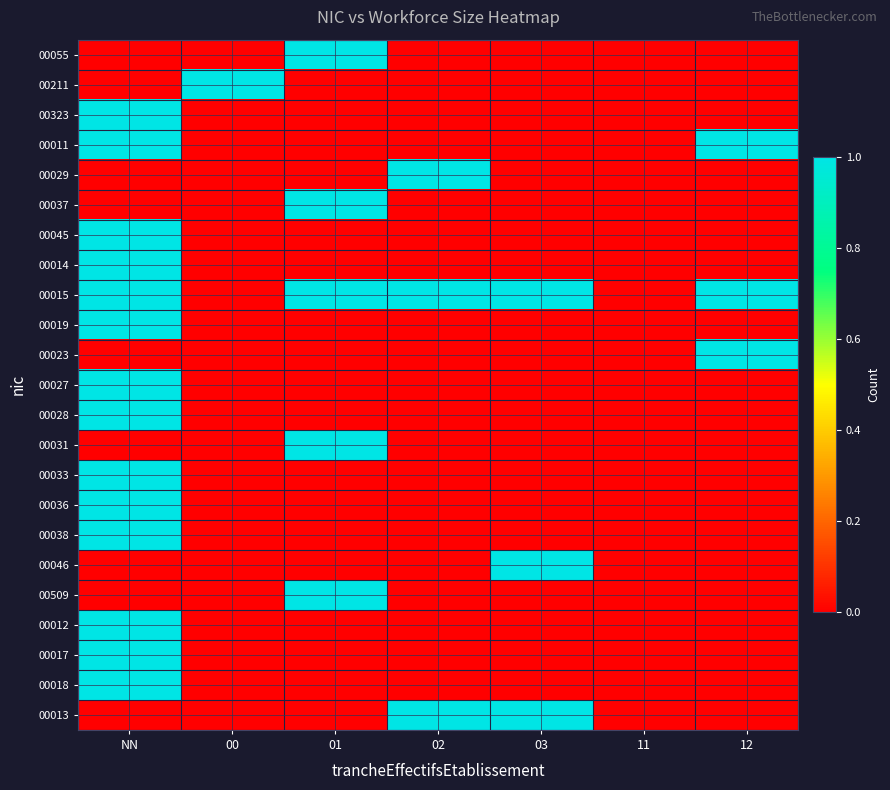

Reading left to right, list all the values displayed in this chart.

00055: NN=0	00=0	01=1	02=0	03=0	11=0	12=0
00211: NN=0	00=1	01=0	02=0	03=0	11=0	12=0
00323: NN=1	00=0	01=0	02=0	03=0	11=0	12=0
00011: NN=1	00=0	01=0	02=0	03=0	11=0	12=1
00029: NN=0	00=0	01=0	02=1	03=0	11=0	12=0
00037: NN=0	00=0	01=1	02=0	03=0	11=0	12=0
00045: NN=1	00=0	01=0	02=0	03=0	11=0	12=0
00014: NN=1	00=0	01=0	02=0	03=0	11=0	12=0
00015: NN=1	00=0	01=1	02=1	03=1	11=0	12=1
00019: NN=1	00=0	01=0	02=0	03=0	11=0	12=0
00023: NN=0	00=0	01=0	02=0	03=0	11=0	12=1
00027: NN=1	00=0	01=0	02=0	03=0	11=0	12=0
00028: NN=1	00=0	01=0	02=0	03=0	11=0	12=0
00031: NN=0	00=0	01=1	02=0	03=0	11=0	12=0
00033: NN=1	00=0	01=0	02=0	03=0	11=0	12=0
00036: NN=1	00=0	01=0	02=0	03=0	11=0	12=0
00038: NN=1	00=0	01=0	02=0	03=0	11=0	12=0
00046: NN=0	00=0	01=0	02=0	03=1	11=0	12=0
00509: NN=0	00=0	01=1	02=0	03=0	11=0	12=0
00012: NN=1	00=0	01=0	02=0	03=0	11=0	12=0
00017: NN=1	00=0	01=0	02=0	03=0	11=0	12=0
00018: NN=1	00=0	01=0	02=0	03=0	11=0	12=0
00013: NN=0	00=0	01=0	02=1	03=1	11=0	12=0